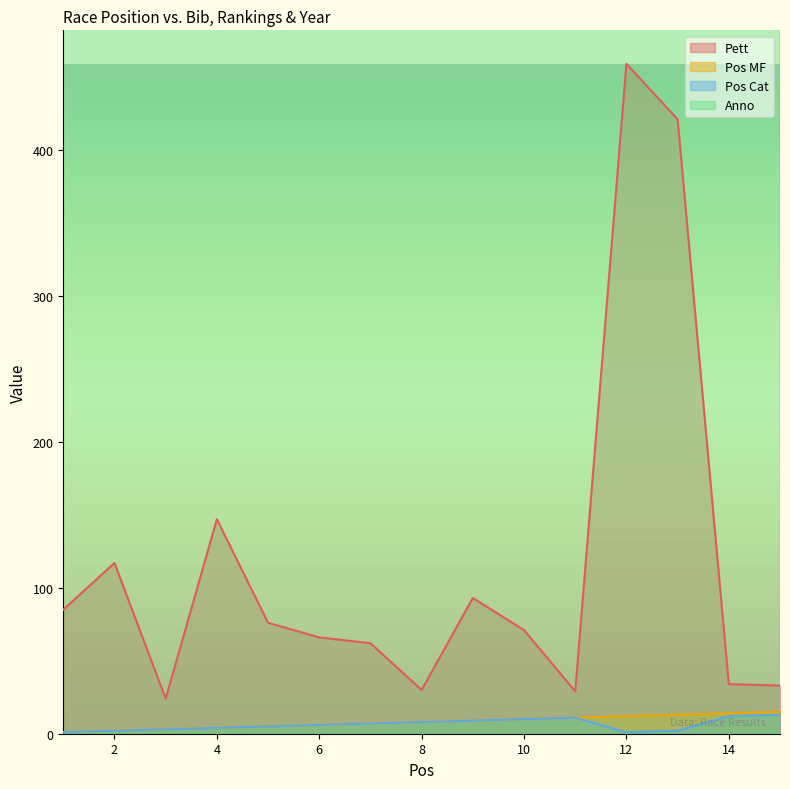

Which category has the lowest value in the Pos Cat series?

1